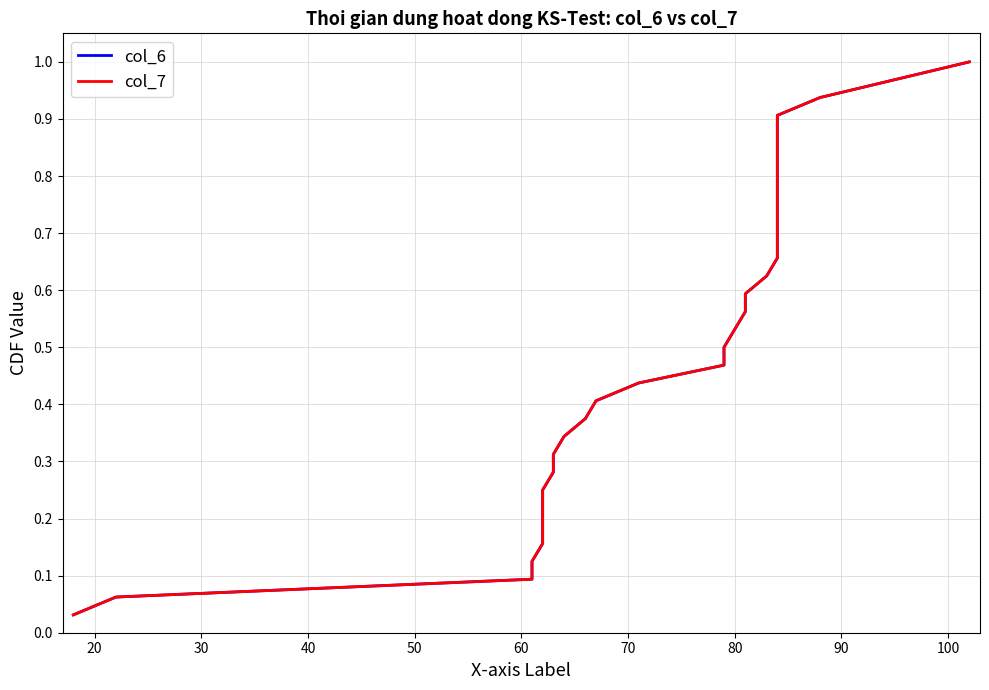

At how many categories does at least one series exceed 0?

32